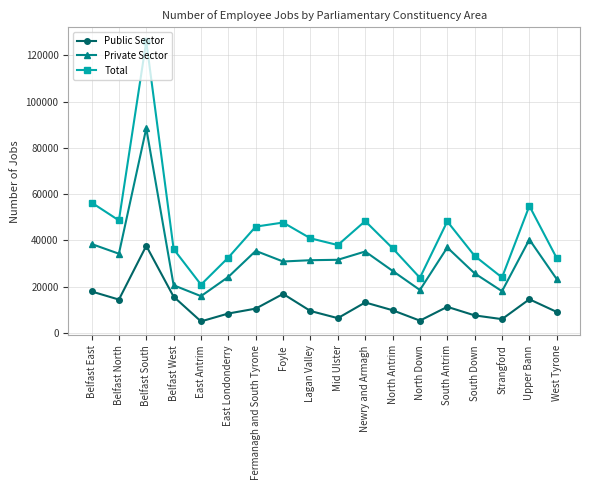

What is the value of the Total point at the 7th from the left?

45933